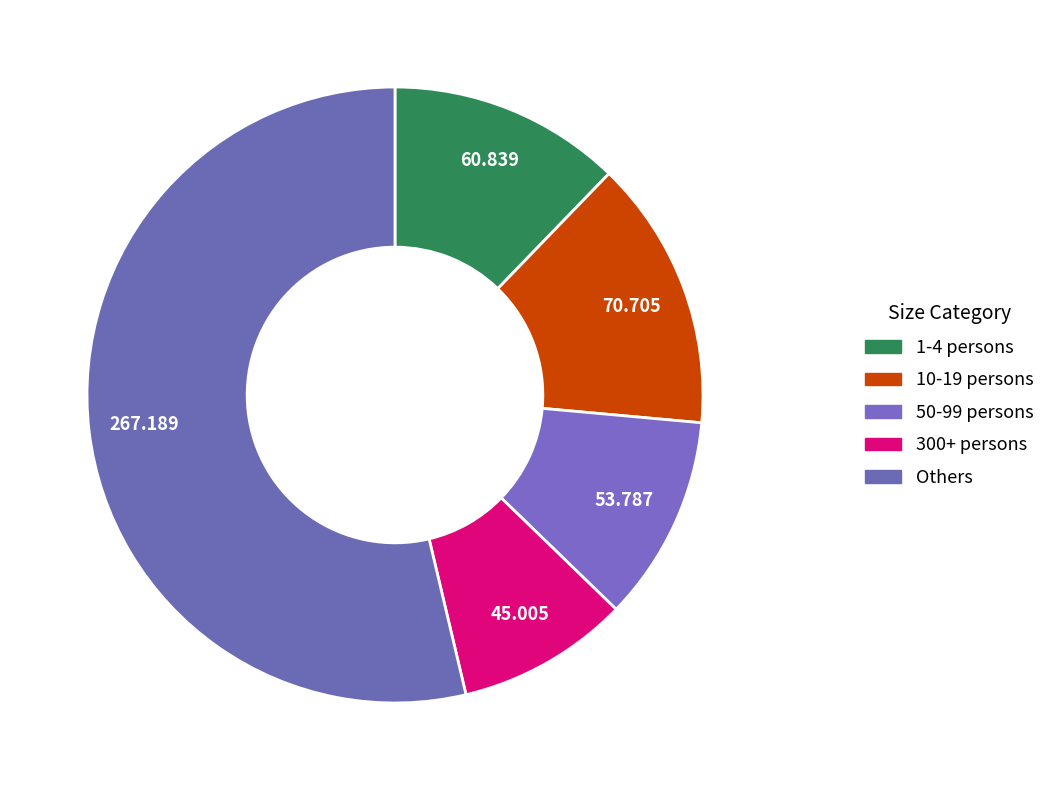

How many segments does this pie chart have?

5